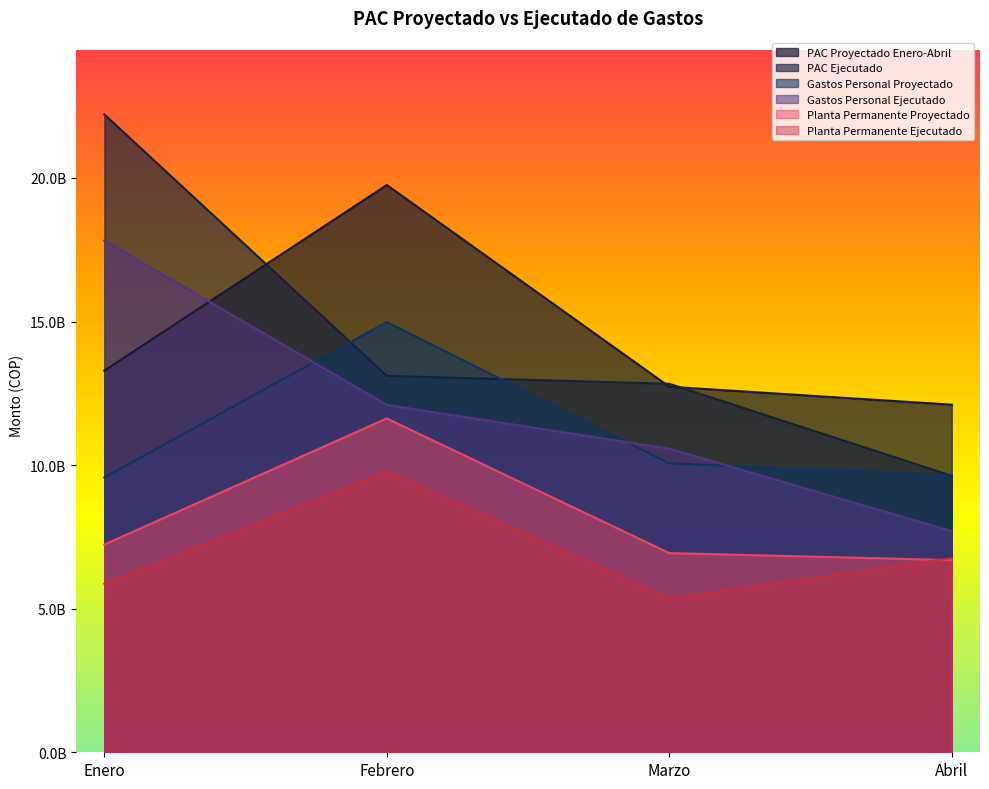

The Gastos Personal Ejecutado series shows 12095508200.0 at Febrero. True or false?

True